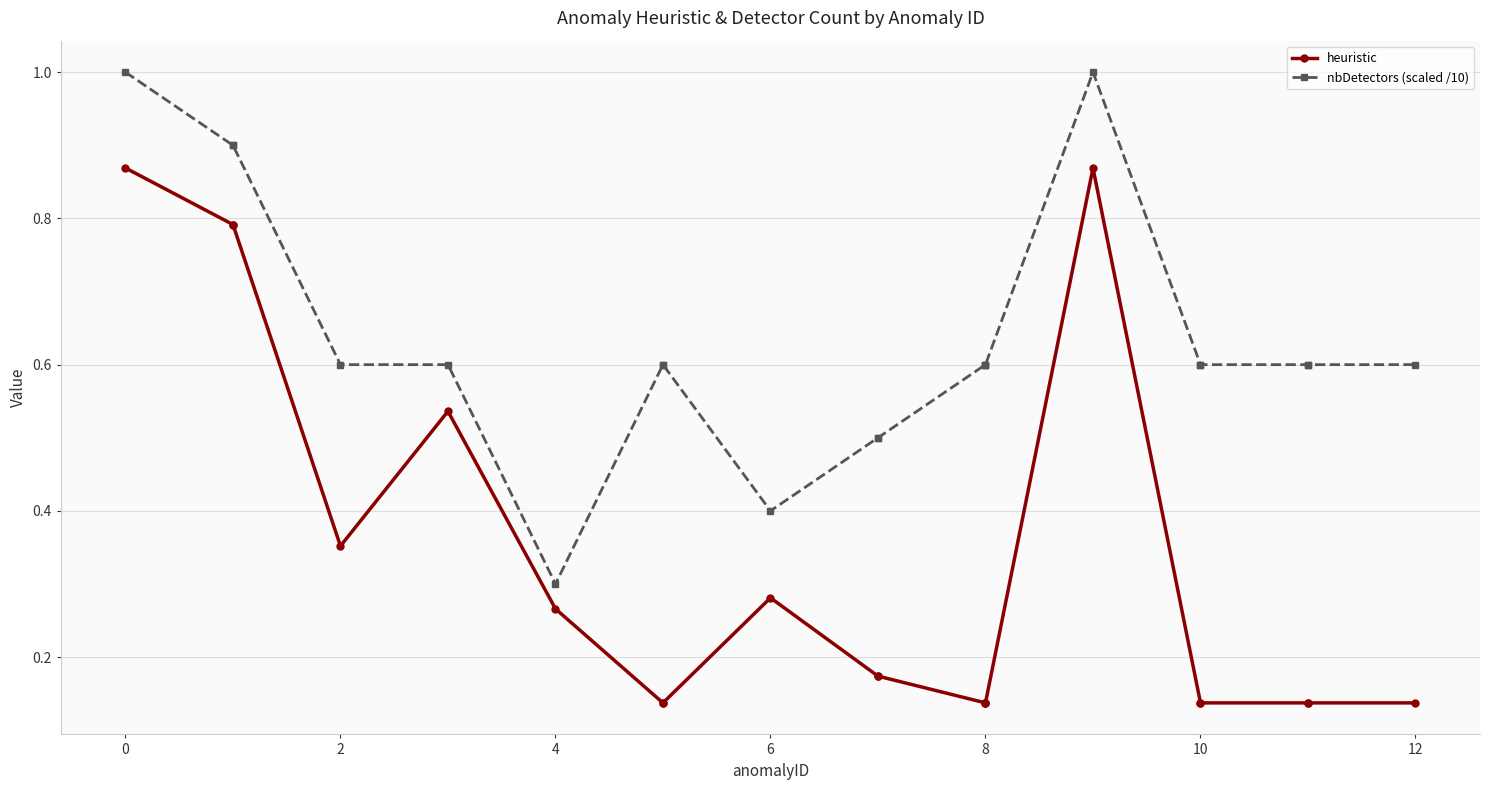

True or false: nbDetectors (scaled /10) and heuristic intersect in this chart.

False